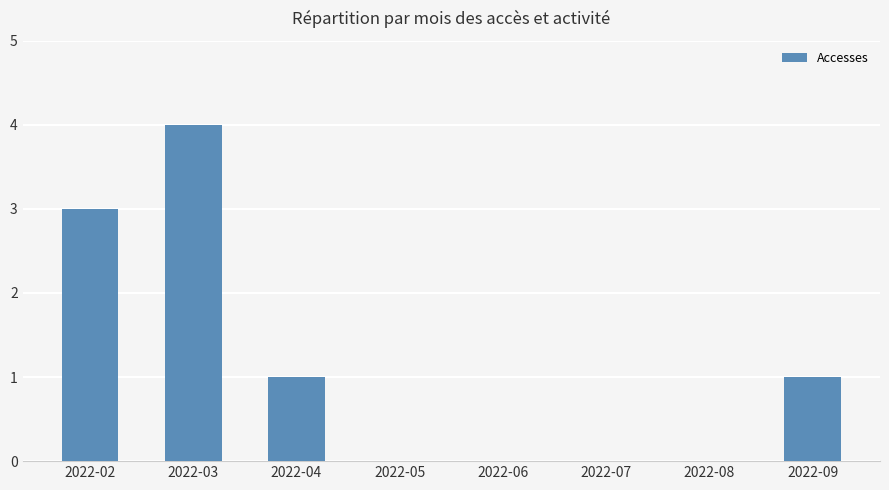

Which category has the highest value across all series?

2022-03